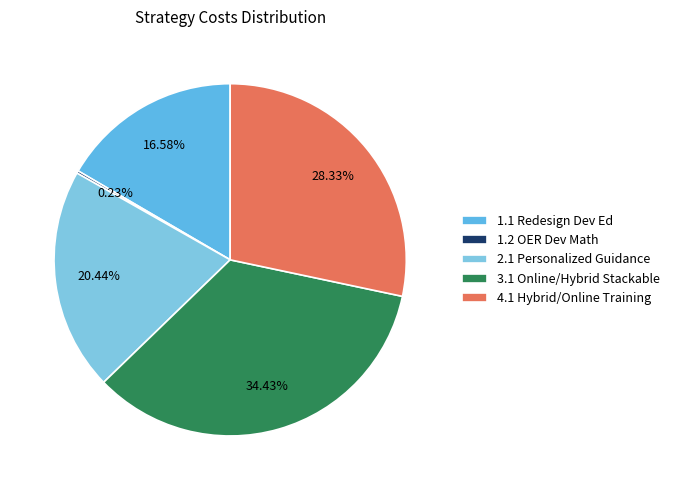

Which category has the smallest portion of the pie?

1.2 OER Dev Math